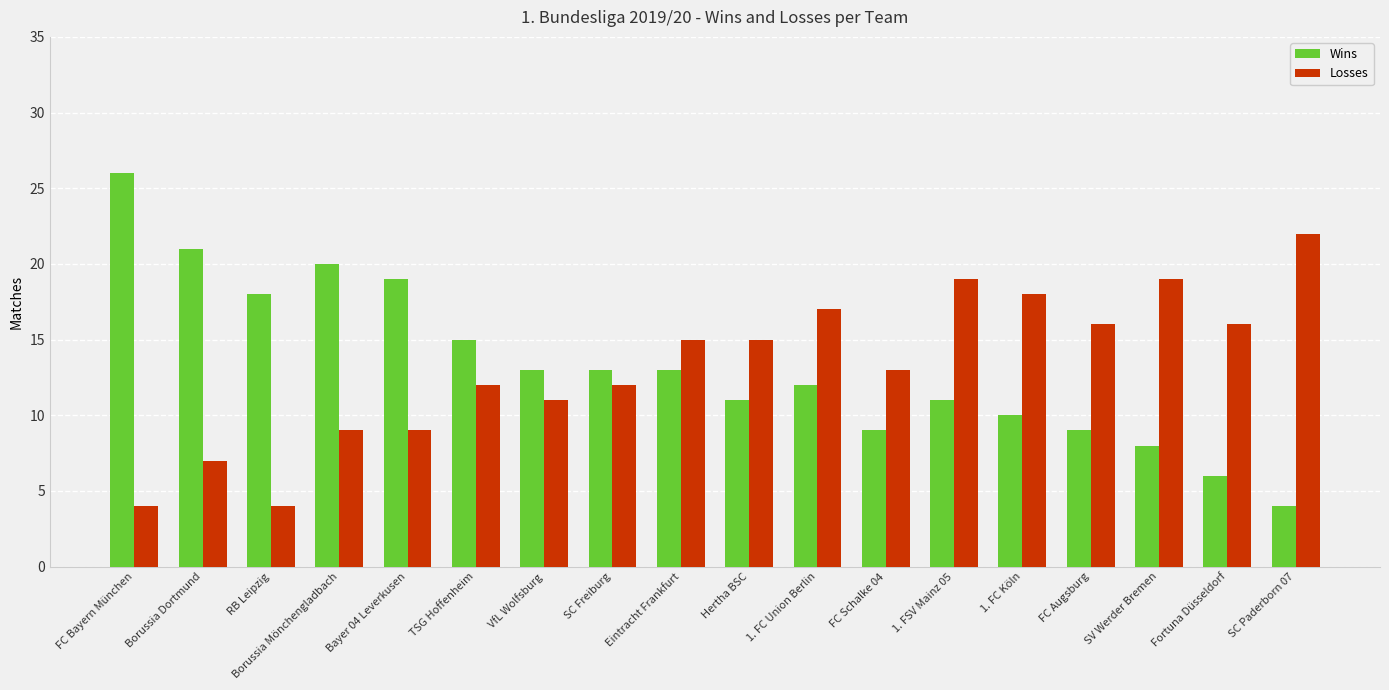

Is the value of Losses at Fortuna Düsseldorf greater than the value of Wins at 1. FC Union Berlin?

Yes